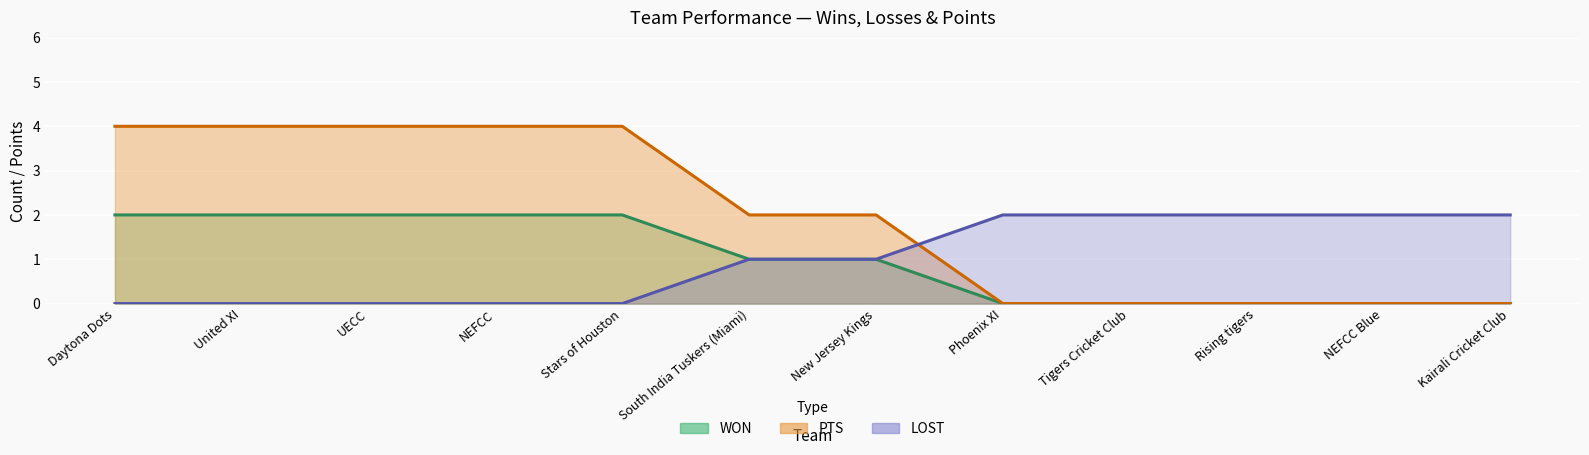

Which has a higher value, NEFCC Blue or NEFCC?

NEFCC